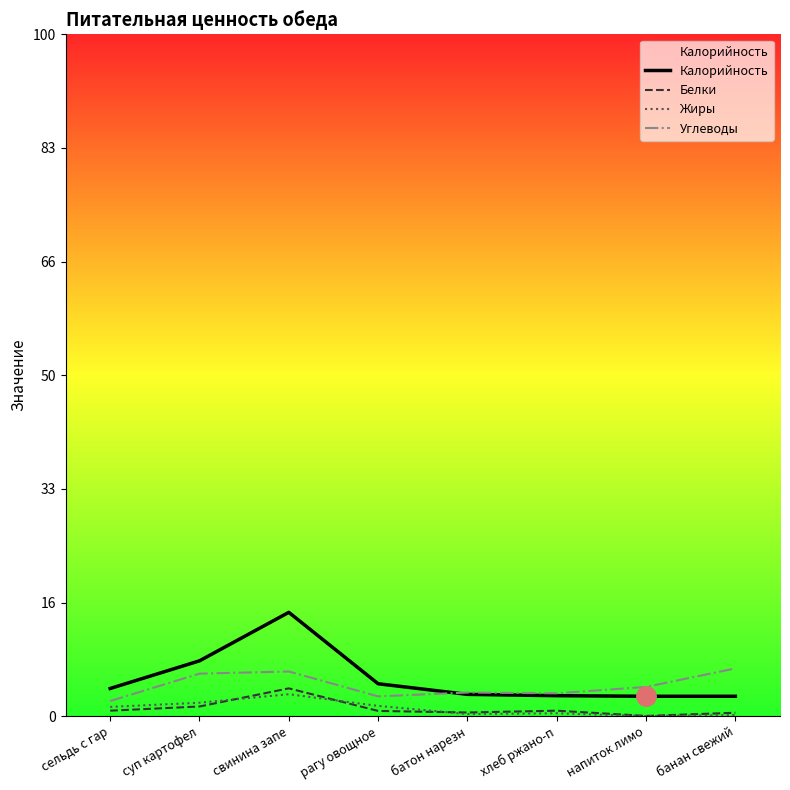

Which category has the lowest value across all series?

напиток лимо